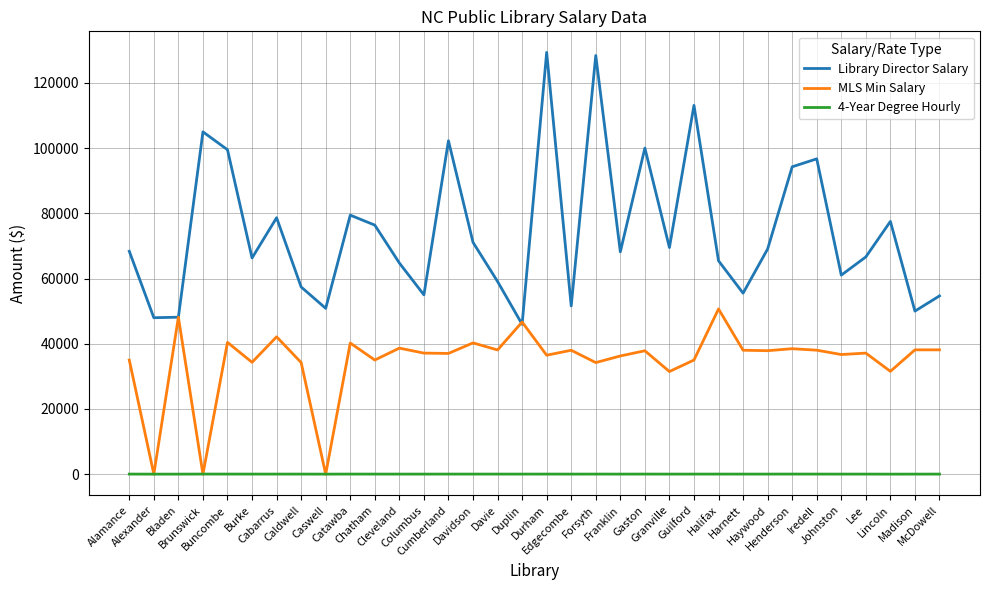

Which series ends up on top after the final intersection of MLS Min Salary and Library Director Salary?

Library Director Salary